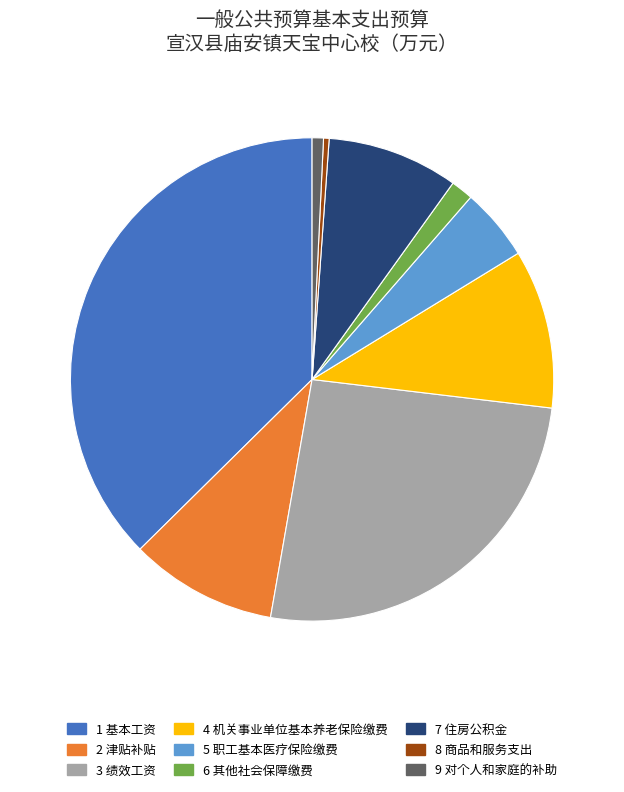

Does any single category account for the majority?

No